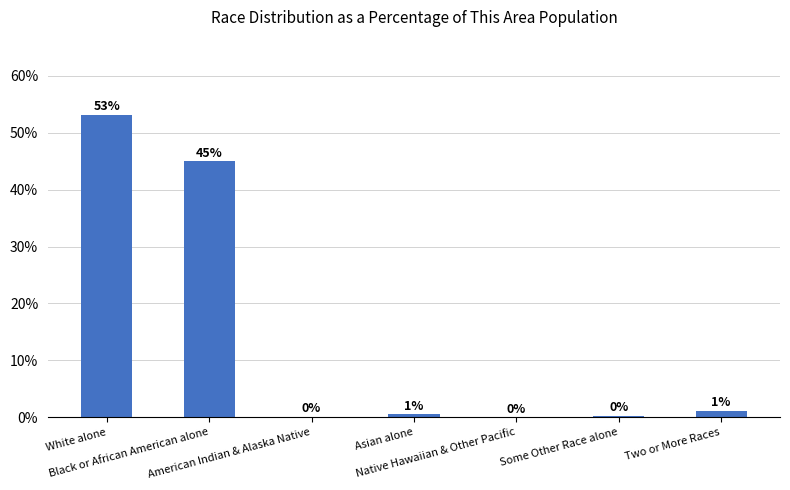

What is the sum of all values?

100.0